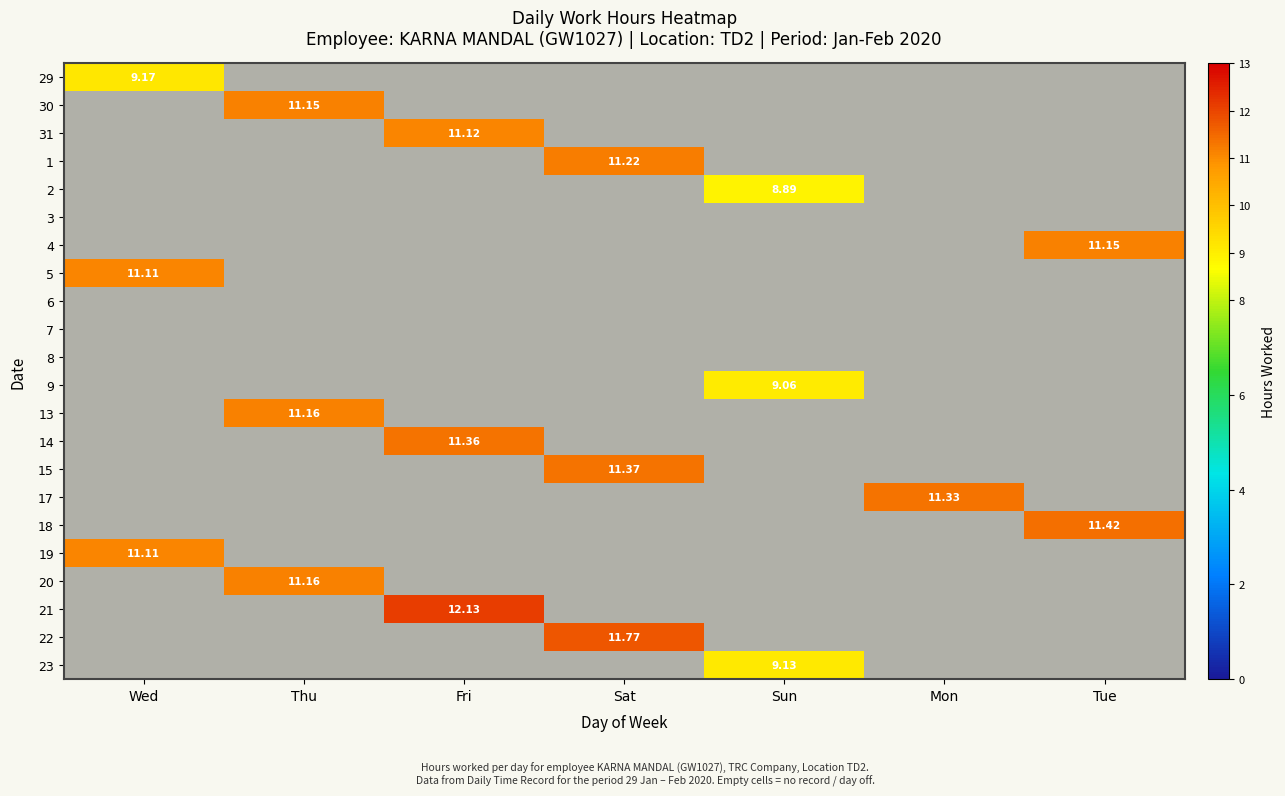

List the labels in order of 21 value, largest first.

Wed, Thu, Fri, Sat, Sun, Mon, Tue